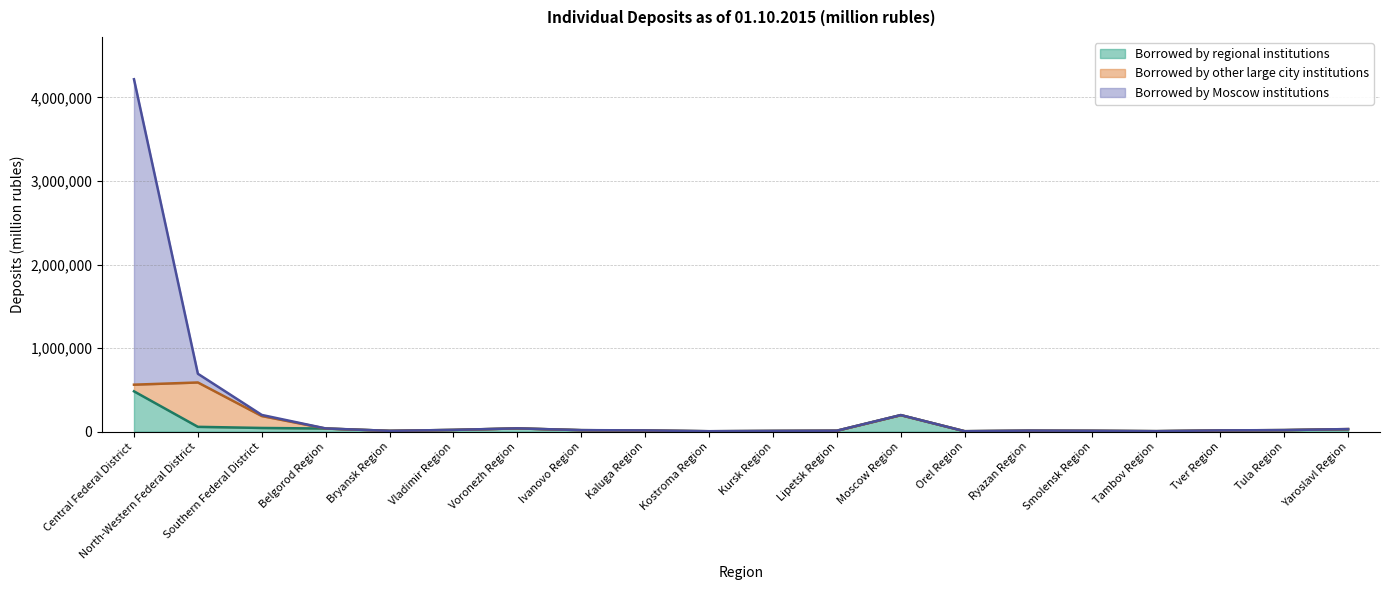

Which series has the widest spread of values?

Borrowed by Moscow institutions